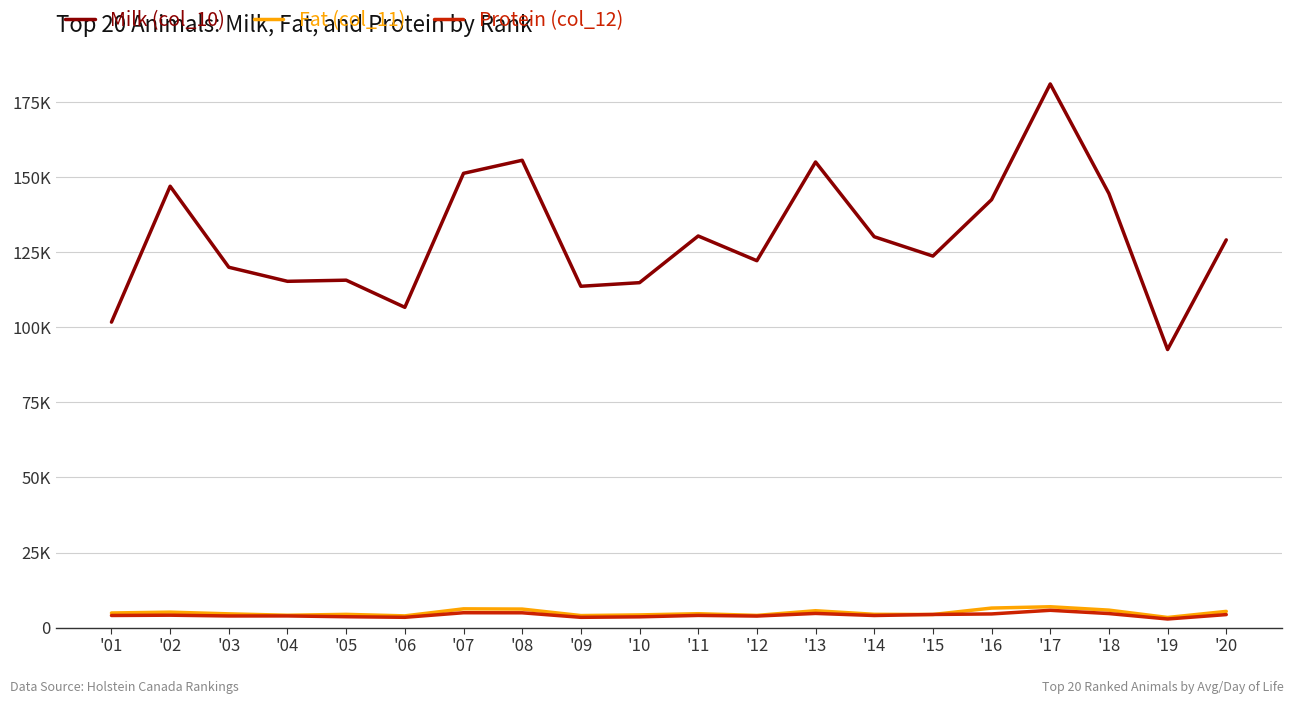

At which label does Milk (col_10) first exceed 129159?

'02